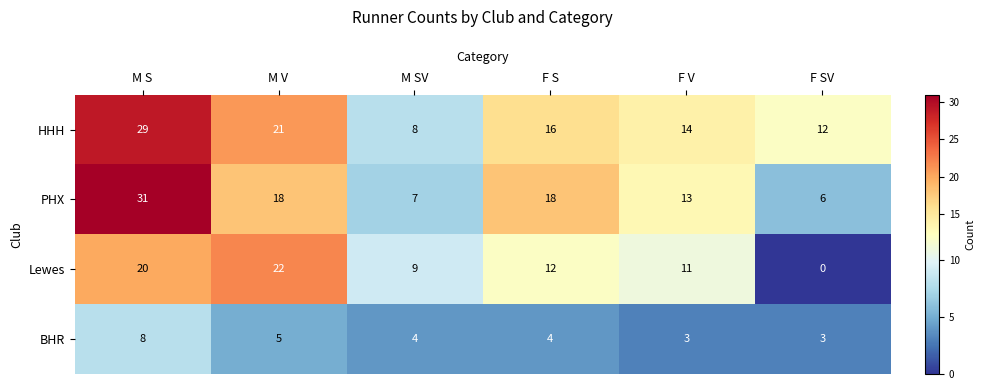

Where does the PHX series first go above 18?

M S